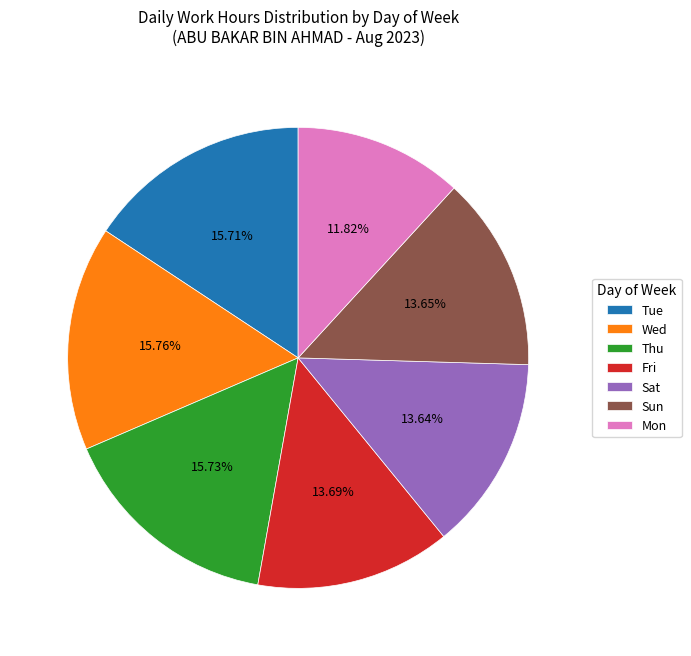

Does Sun account for over 50% of the chart?

No